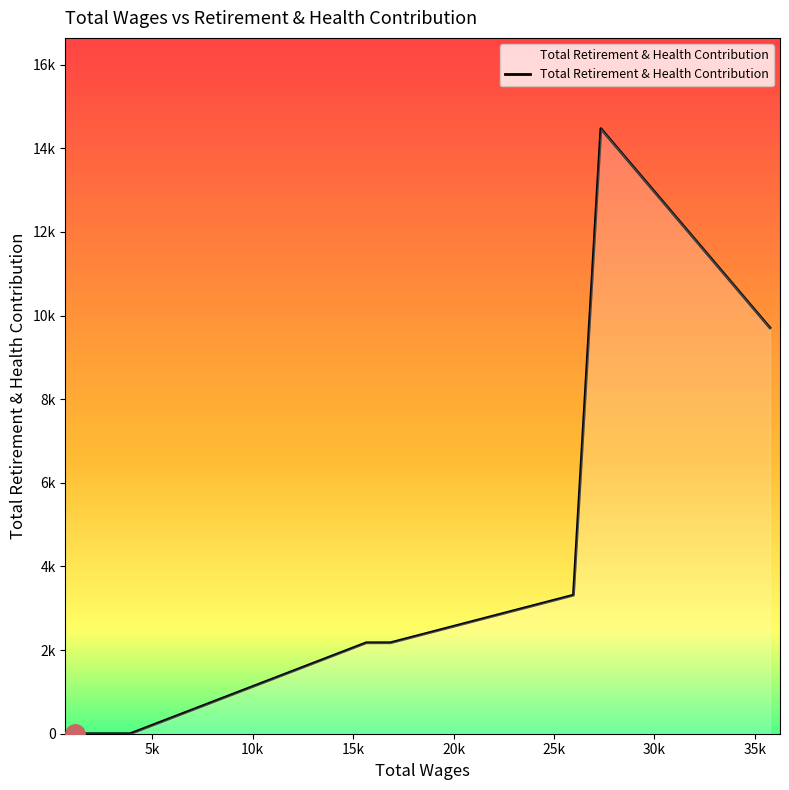

What is the difference between the maximum and minimum values?

14471